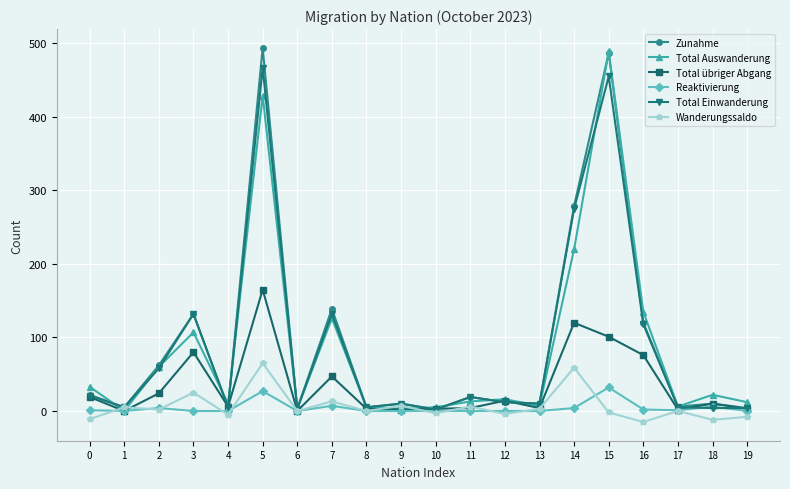

At 5, list the series in order from smallest to largest.

Reaktivierung, Wanderungssaldo, Total übriger Abgang, Total Auswanderung, Total Einwanderung, Zunahme